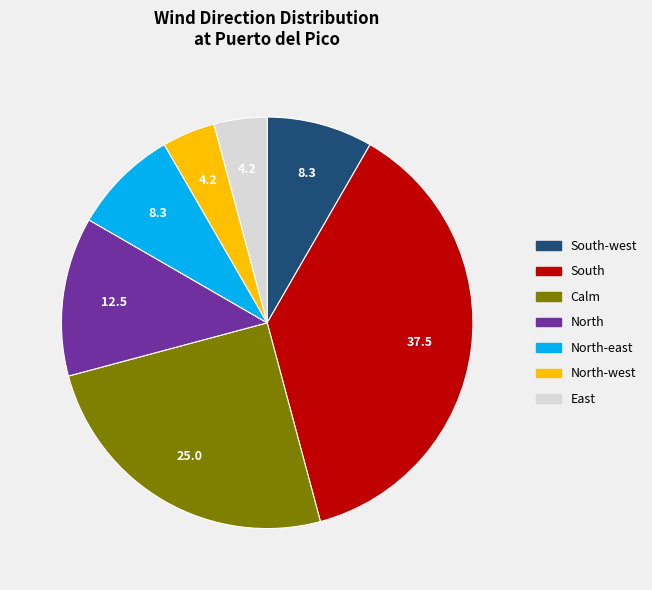

Is there any slice that represents more than half of the pie?

No